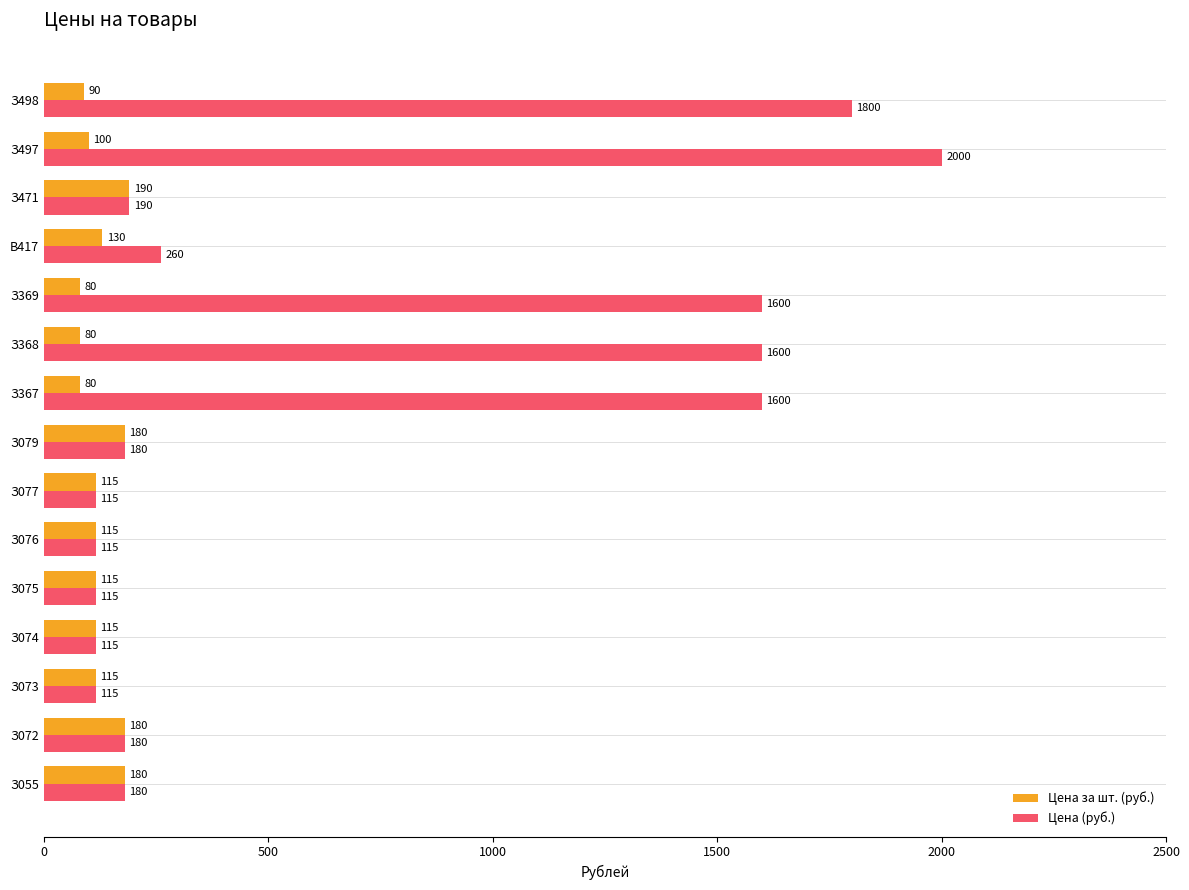

Count the number of data series in this chart.

2